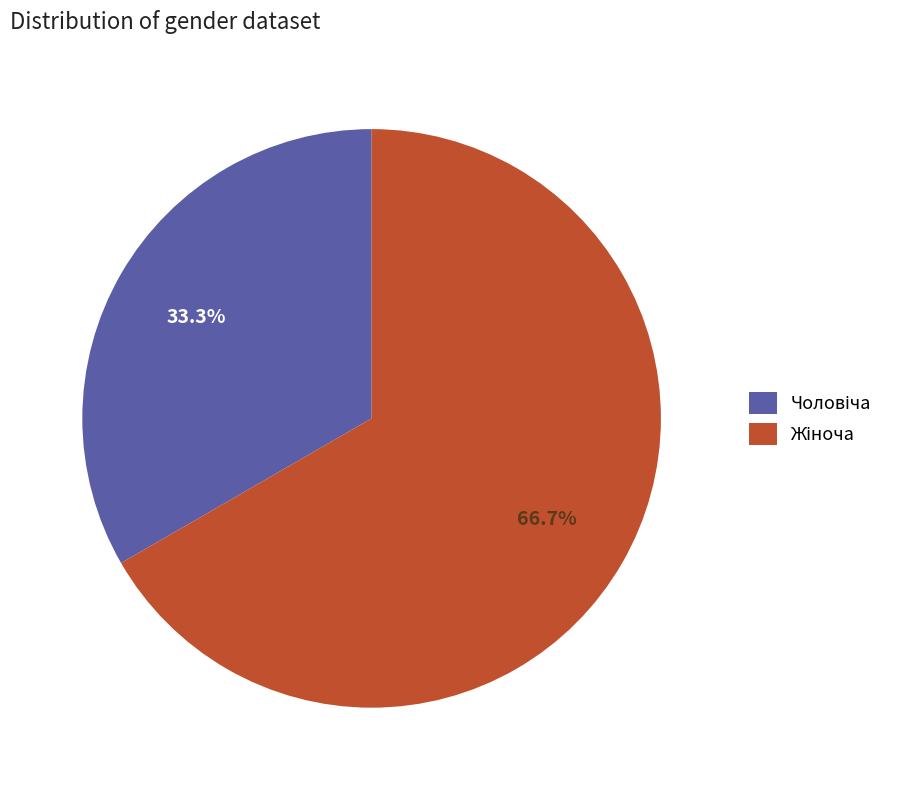

The Чоловіча slice represents 33% of the pie. True or false?

True